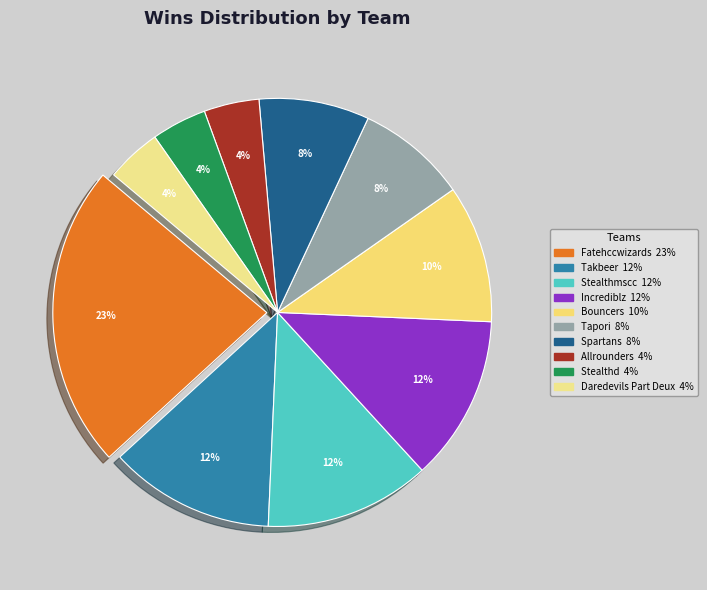

To the nearest percent, what is the combined percentage of Allrounders and Takbeer?

17%